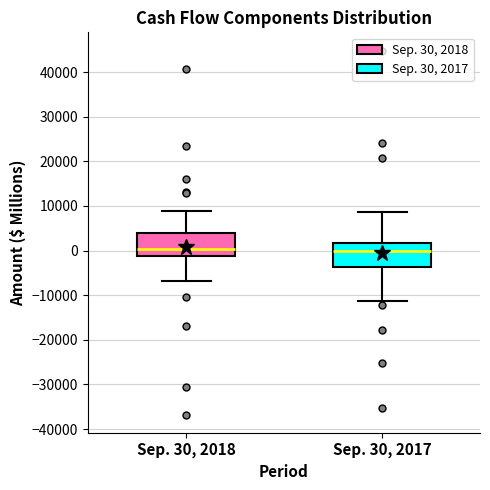

Reading left to right, transcribe this box plot: for each box, give where its median line is, the range the box spans, and where its two whiskers end, as read against the y-axis. The values are not printed on the chart, so give them approximately, as read against the axis.

Sep. 30, 2018: median 0, box -1000 to 4000, whiskers -7000 to 9000
Sep. 30, 2017: median 0, box -4000 to 2000, whiskers -11000 to 9000